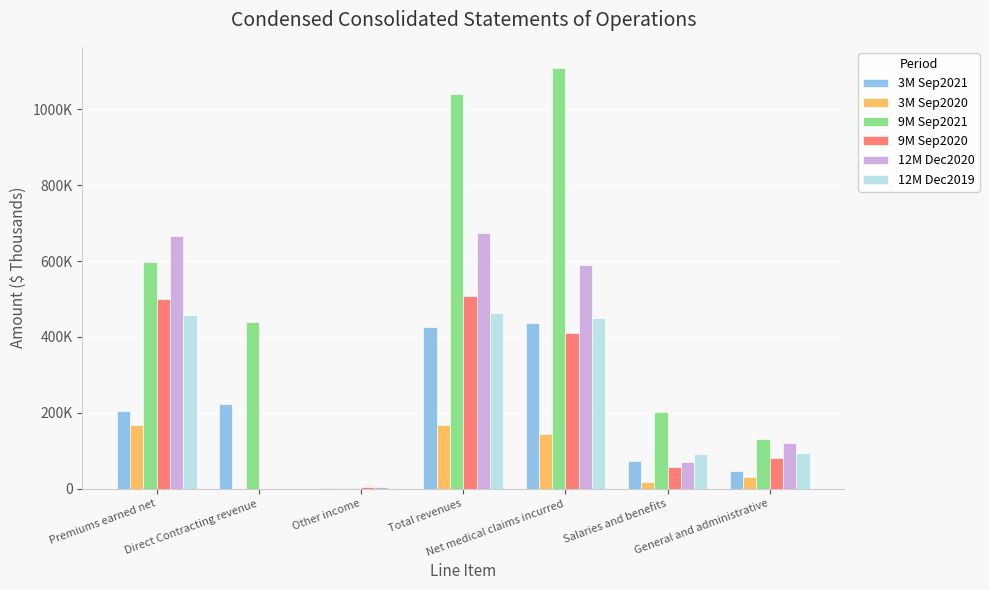

Does the chart contain stacked bars?

No